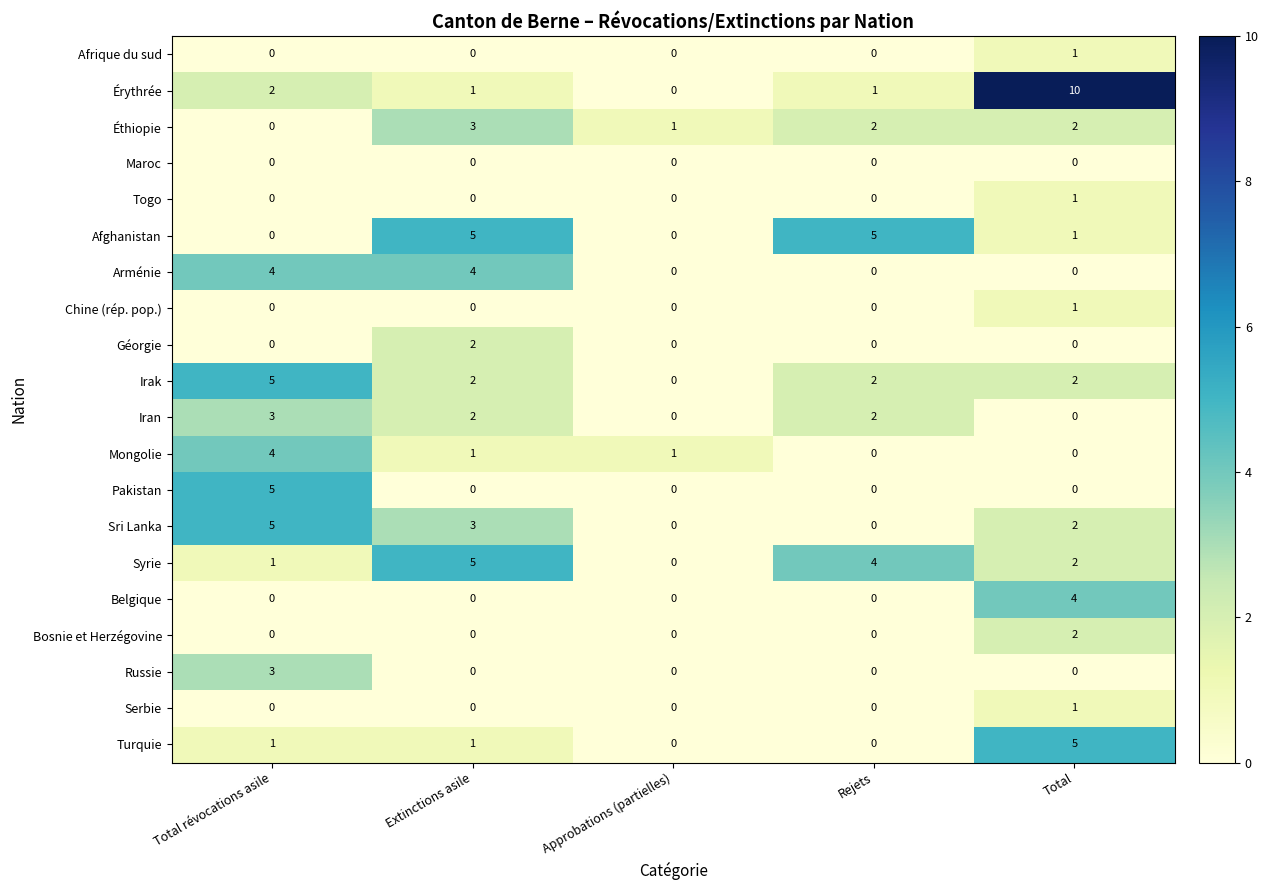

How many Serbie values are between 0 and 1?

5